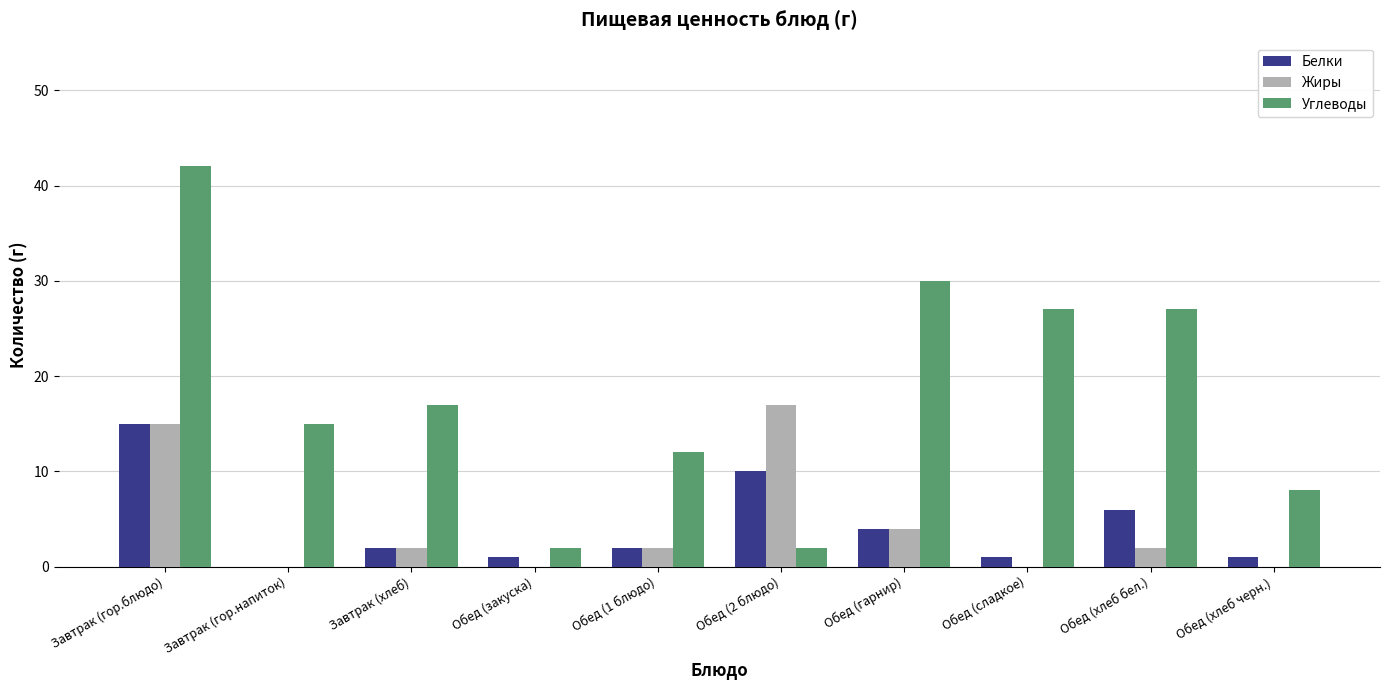

Which series changed the most between Завтрак (хлеб) and Обед (хлеб бел.)?

Углеводы